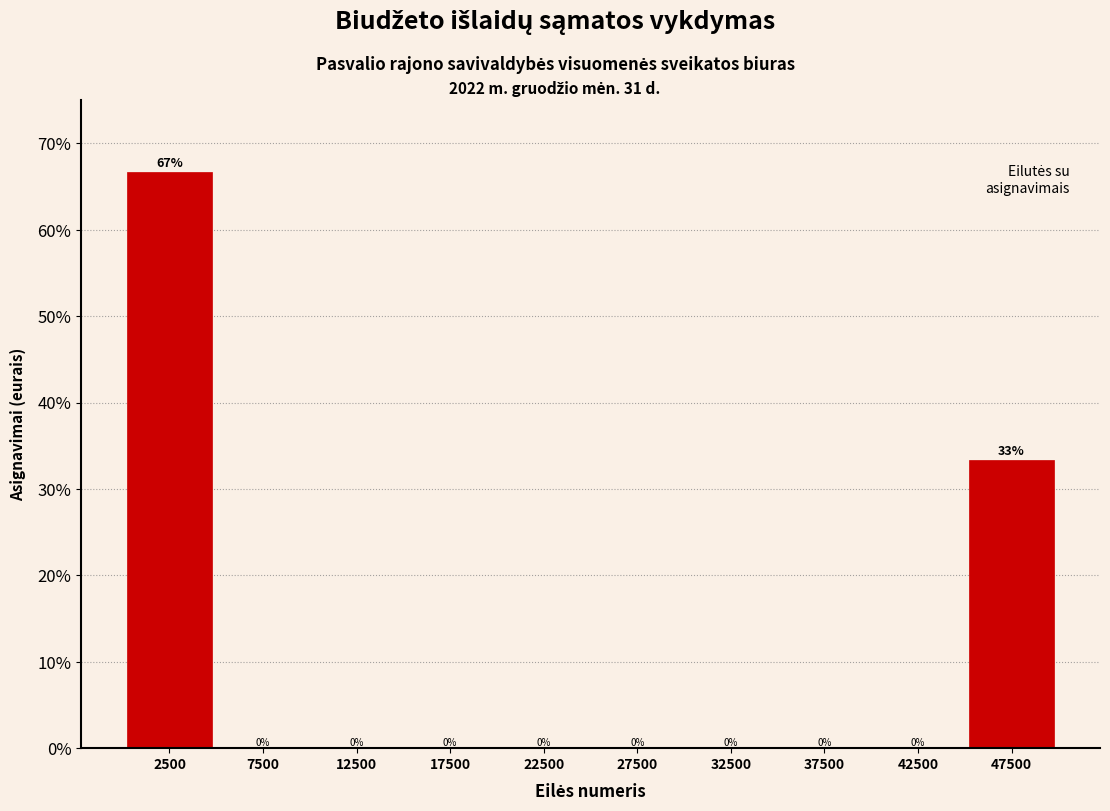

Over which range of the x-axis is the bar tallest?

0 to 5000